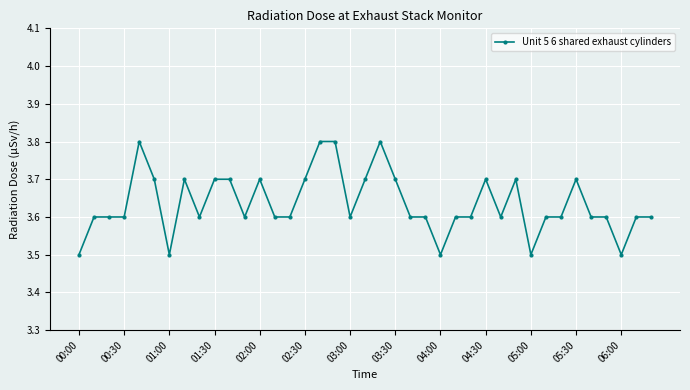

Reading left to right, transcribe all the data shown in this chart.

3.5	3.6	3.6	3.6	3.8	3.7	3.5	3.7	3.6	3.7	3.7	3.6	3.7	3.6	3.6	3.7	3.8	3.8	3.6	3.7	3.8	3.7	3.6	3.6	3.5	3.6	3.6	3.7	3.6	3.7	3.5	3.6	3.6	3.7	3.6	3.6	3.5	3.6	3.6